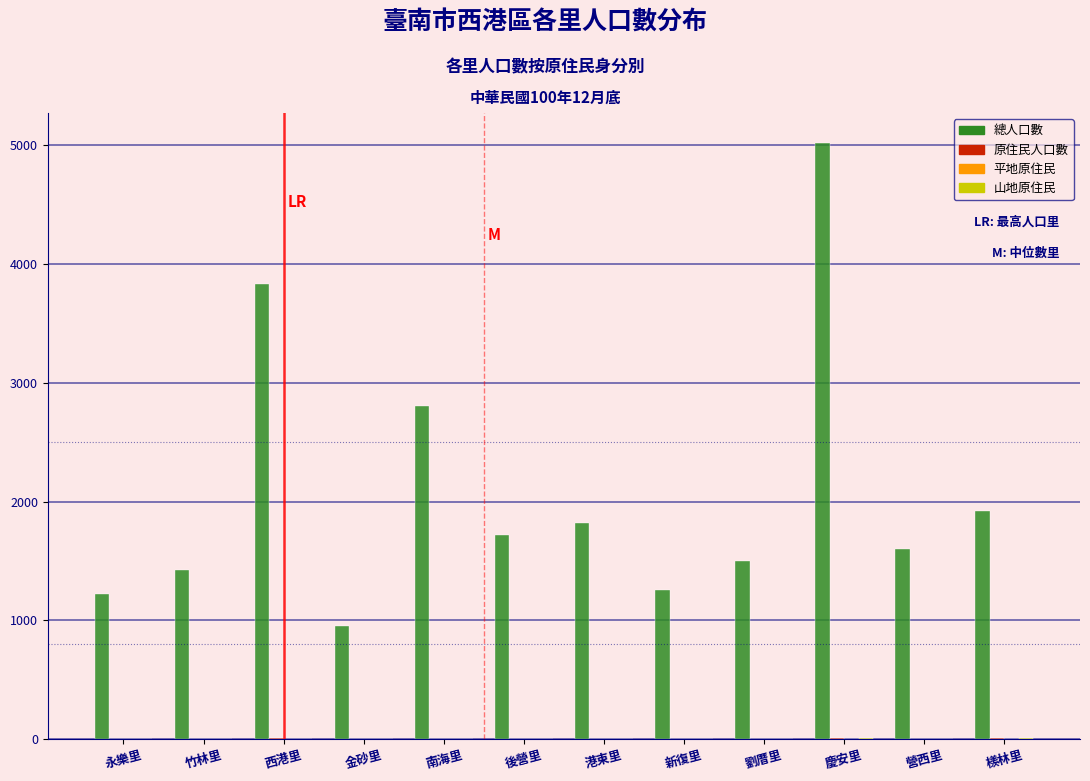

Is it true that 總人口數 equals 2343 at 營西里?

False